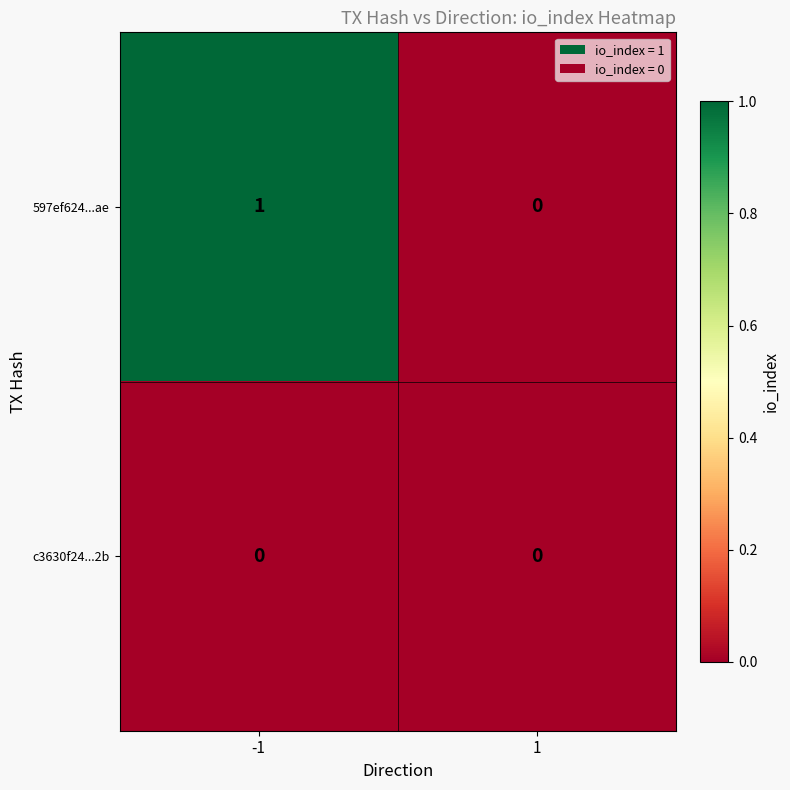

Reading left to right, list all the values displayed in this chart.

597ef624...ae: 1	0
c3630f24...2b: 0	0